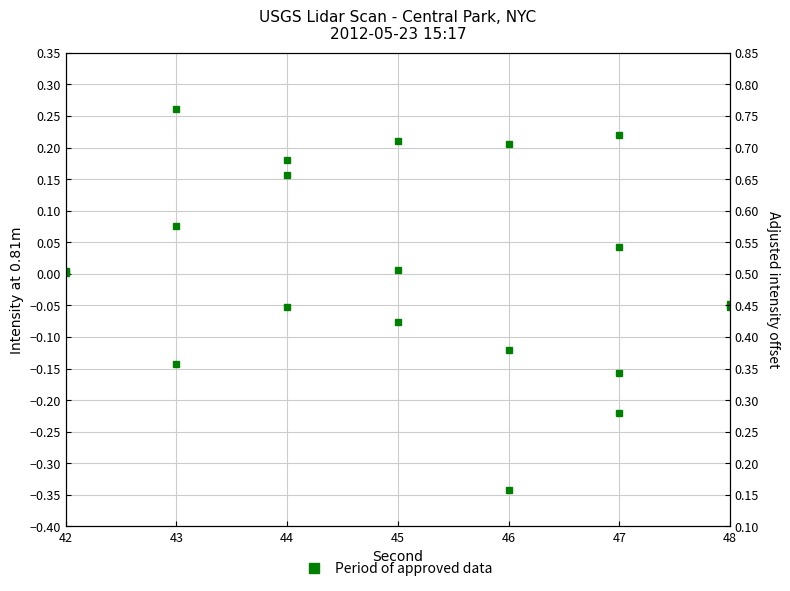

True or false: there are more than 1 points higher than both neighbors.

True